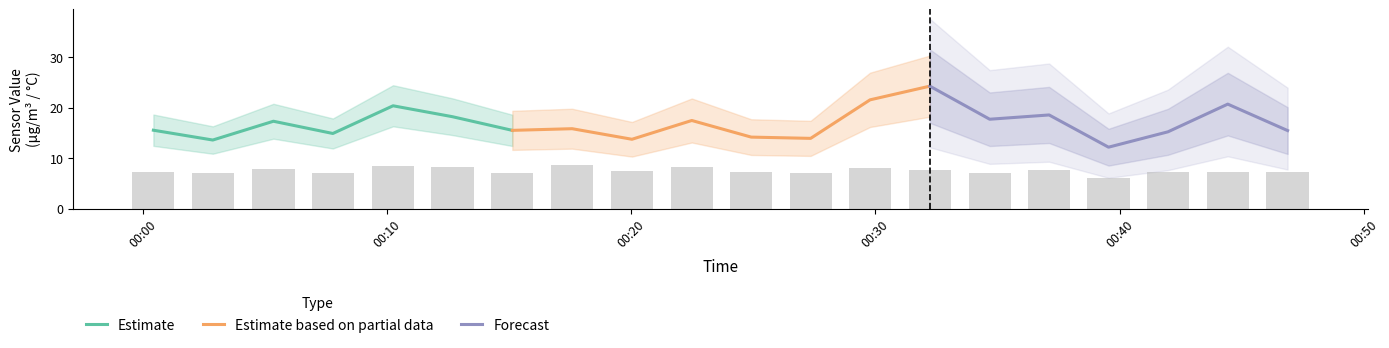

What is the highest value of the Estimate series?

20.4